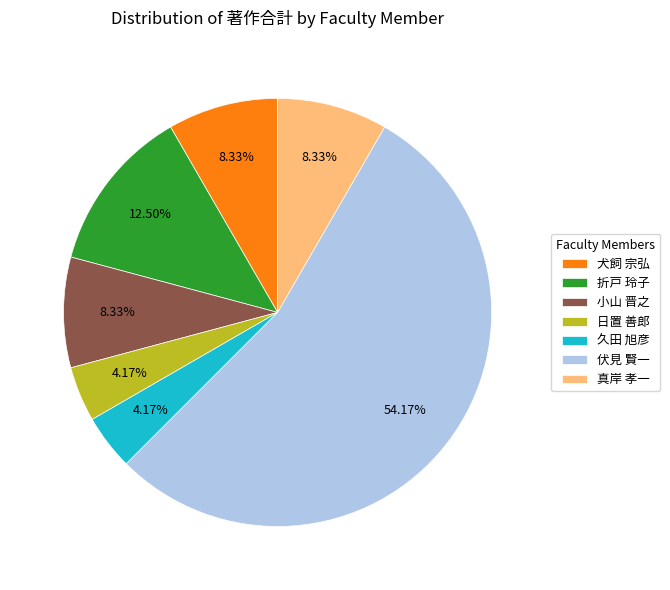

Which category has the biggest portion of the pie?

伏見 賢一